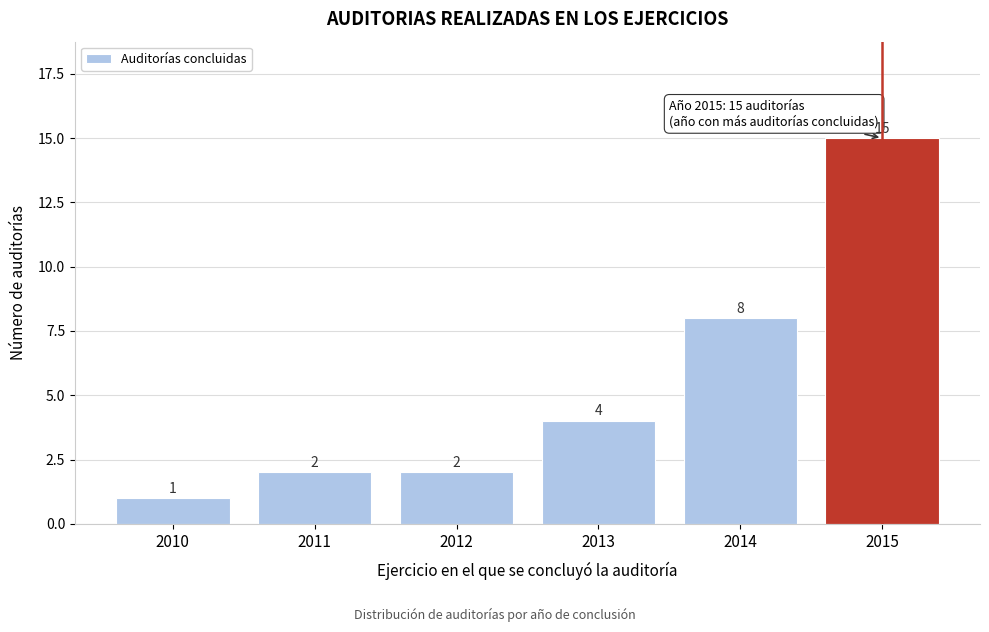

Reading right to left, transcribe all the data shown in this chart.

2015=15	2014=8	2013=4	2012=2	2011=2	2010=1